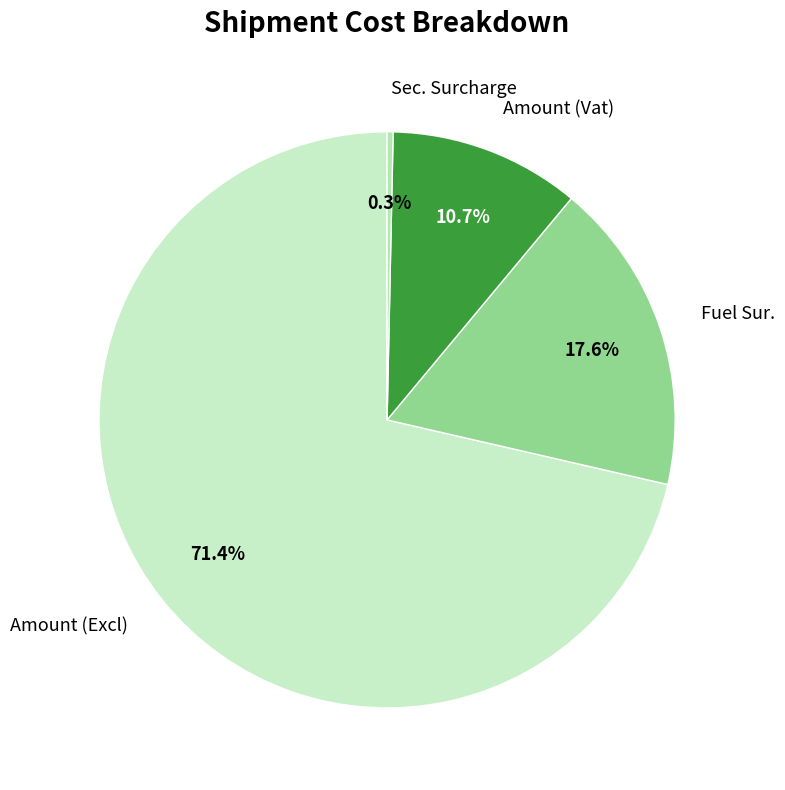

What is the ratio of the value at Amount (Excl) to the value at Amount (Vat)?

6.7